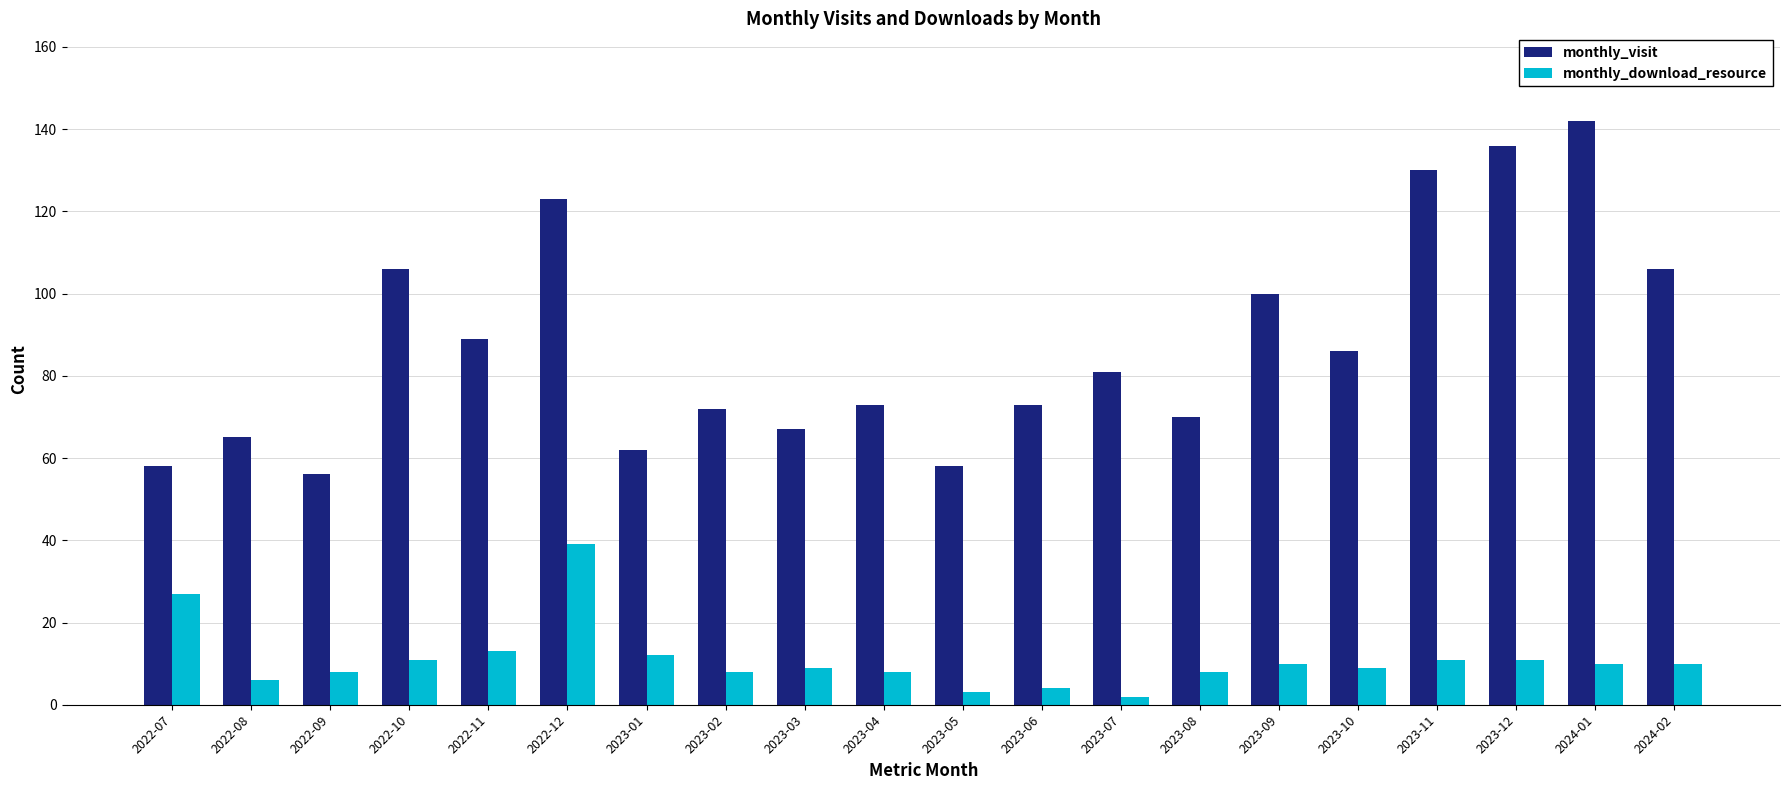

Reading right to left, what are all the values shown in this chart?

monthly_visit: 2024-02=106	2024-01=142	2023-12=136	2023-11=130	2023-10=86	2023-09=100	2023-08=70	2023-07=81	2023-06=73	2023-05=58	2023-04=73	2023-03=67	2023-02=72	2023-01=62	2022-12=123	2022-11=89	2022-10=106	2022-09=56	2022-08=65	2022-07=58
monthly_download_resource: 2024-02=10	2024-01=10	2023-12=11	2023-11=11	2023-10=9	2023-09=10	2023-08=8	2023-07=2	2023-06=4	2023-05=3	2023-04=8	2023-03=9	2023-02=8	2023-01=12	2022-12=39	2022-11=13	2022-10=11	2022-09=8	2022-08=6	2022-07=27